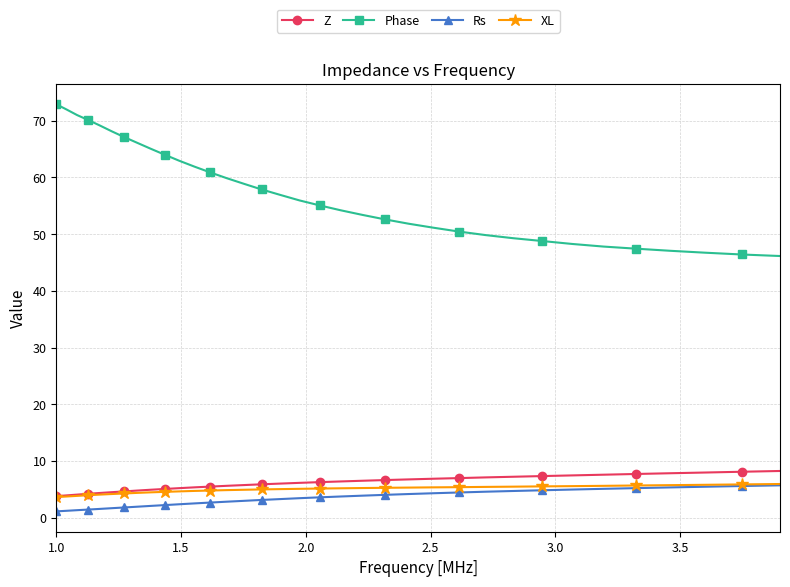

Which series has the largest total across all categories?

Phase